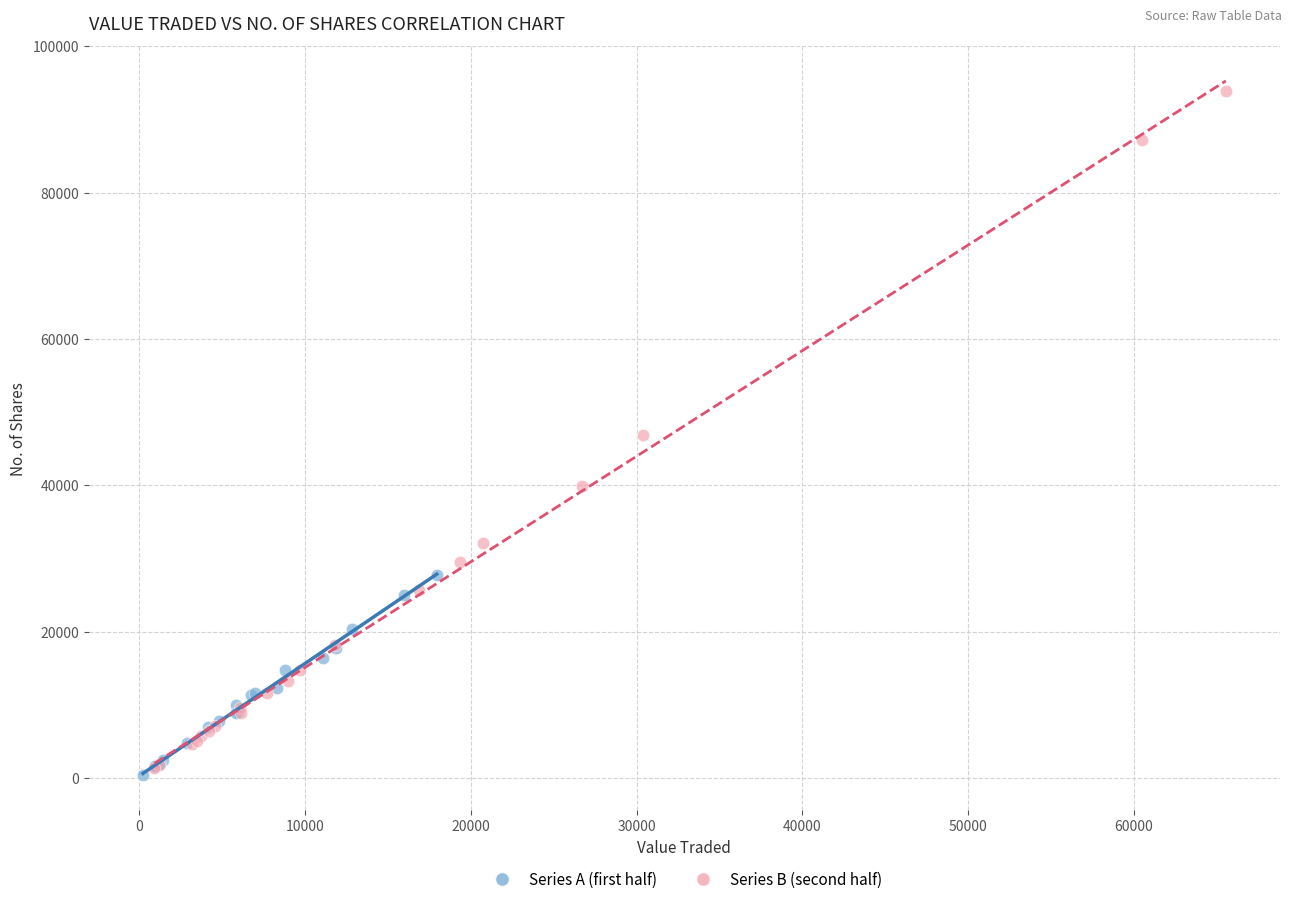

Which series contains the lowest Y value?

Series A (first half)